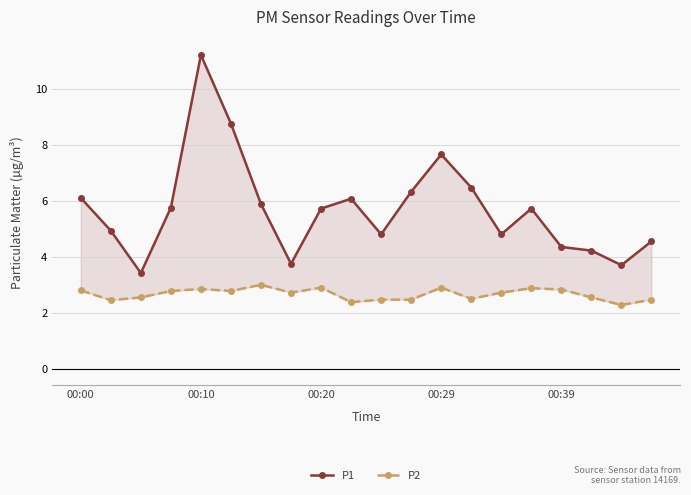

How many series are shown in this chart?

2